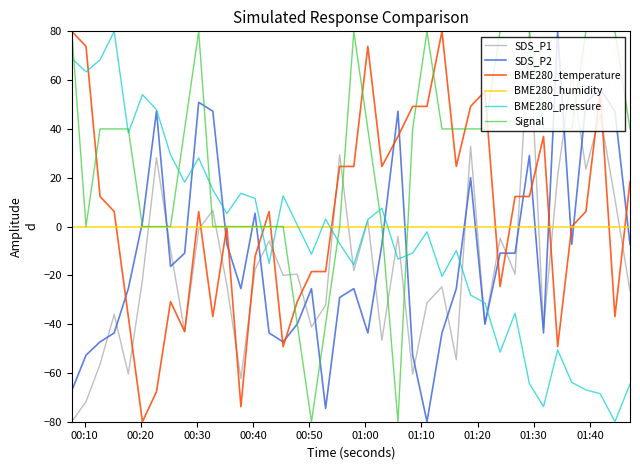

How many intersections are there between SDS_P1 and BME280_humidity?

14